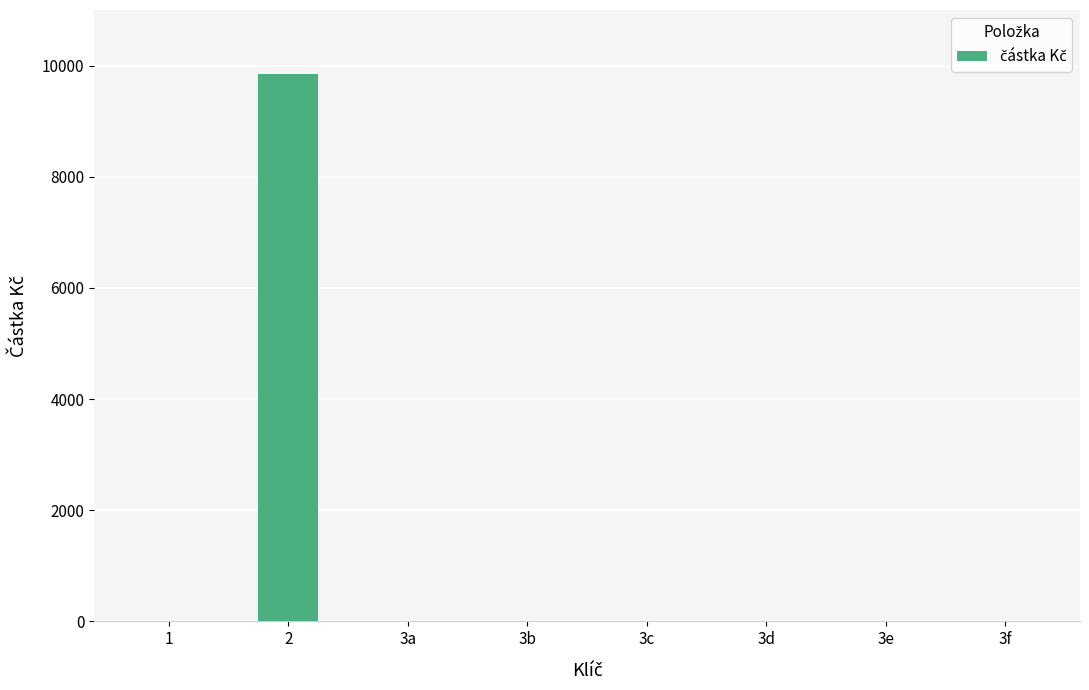

What is the sum of all values?

9849